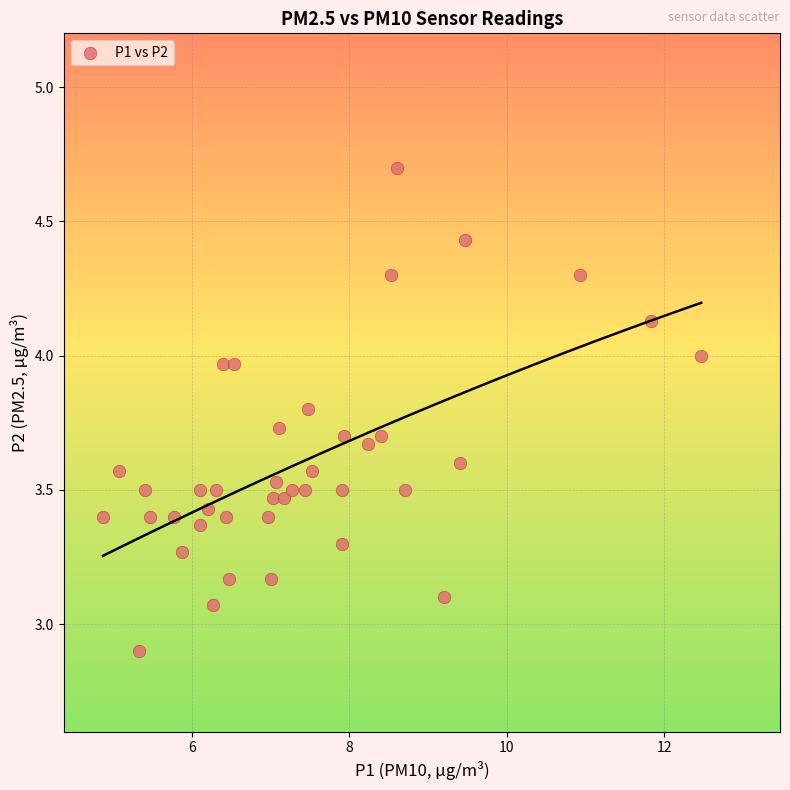

What is the range of Y values (max minus min)?

1.8